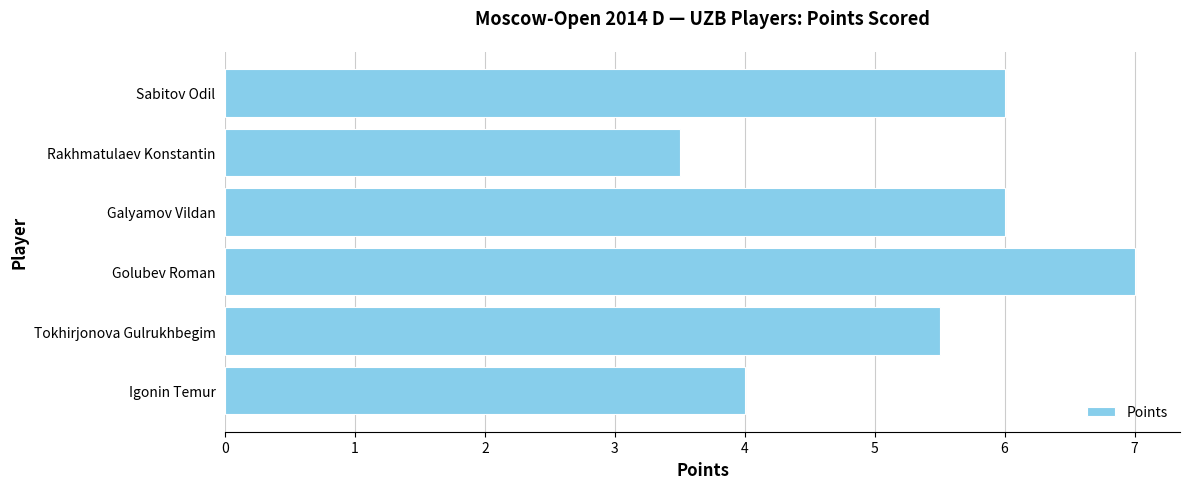

What is the sum of the values at Galyamov Vildan and Golubev Roman?

13.0